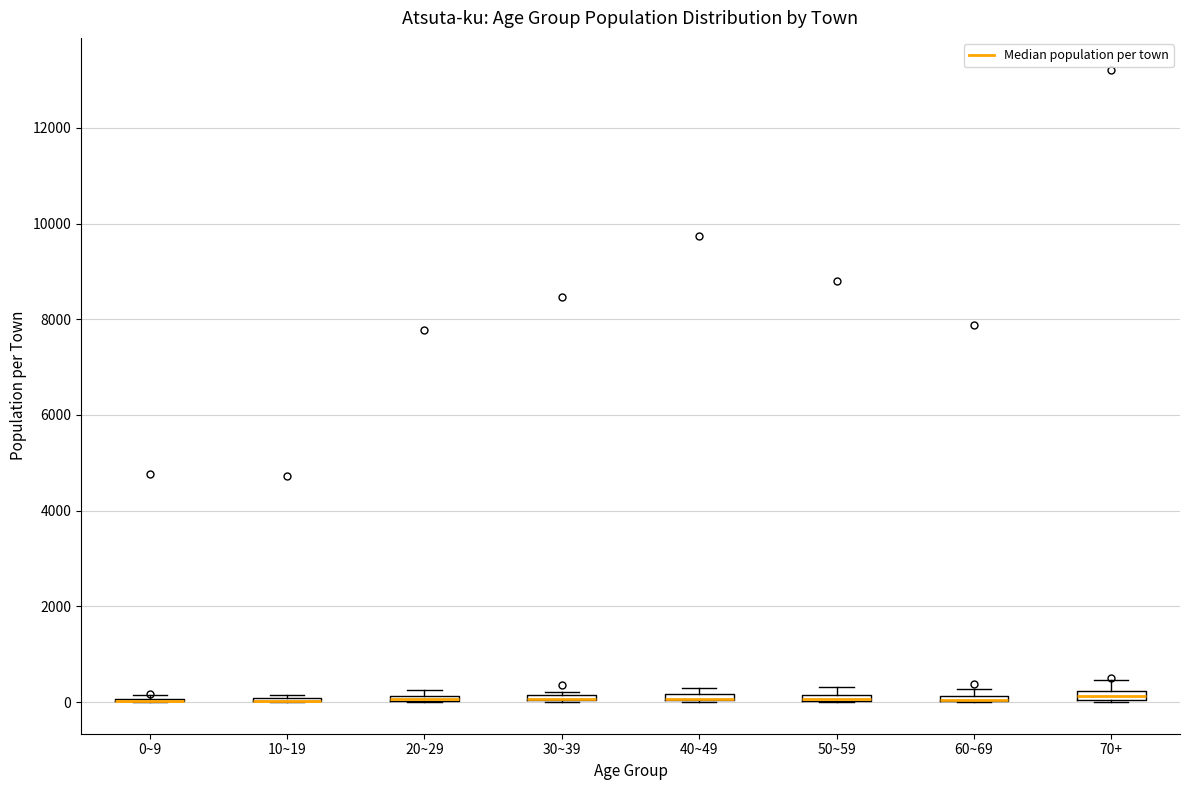

Where is the upper edge of the box for 50~59 on the y-axis? The values are not printed on the chart, so give them approximately, as read against the axis.

200